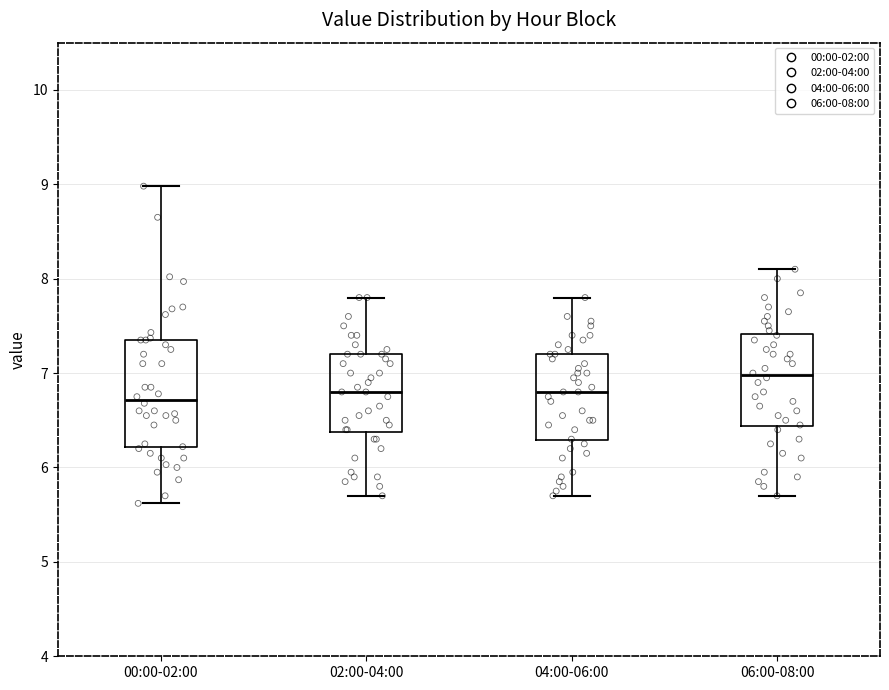

Reading left to right, transcribe this box plot: for each box, give where its median line is, the range the box spans, and where its two whiskers end, as read against the y-axis. The values are not printed on the chart, so give them approximately, as read against the axis.

00:00-02:00: median 6.7, box 6.2 to 7.4, whiskers 5.6 to 9.0
02:00-04:00: median 6.8, box 6.4 to 7.2, whiskers 5.7 to 7.8
04:00-06:00: median 6.8, box 6.3 to 7.2, whiskers 5.7 to 7.8
06:00-08:00: median 7.0, box 6.4 to 7.4, whiskers 5.7 to 8.1